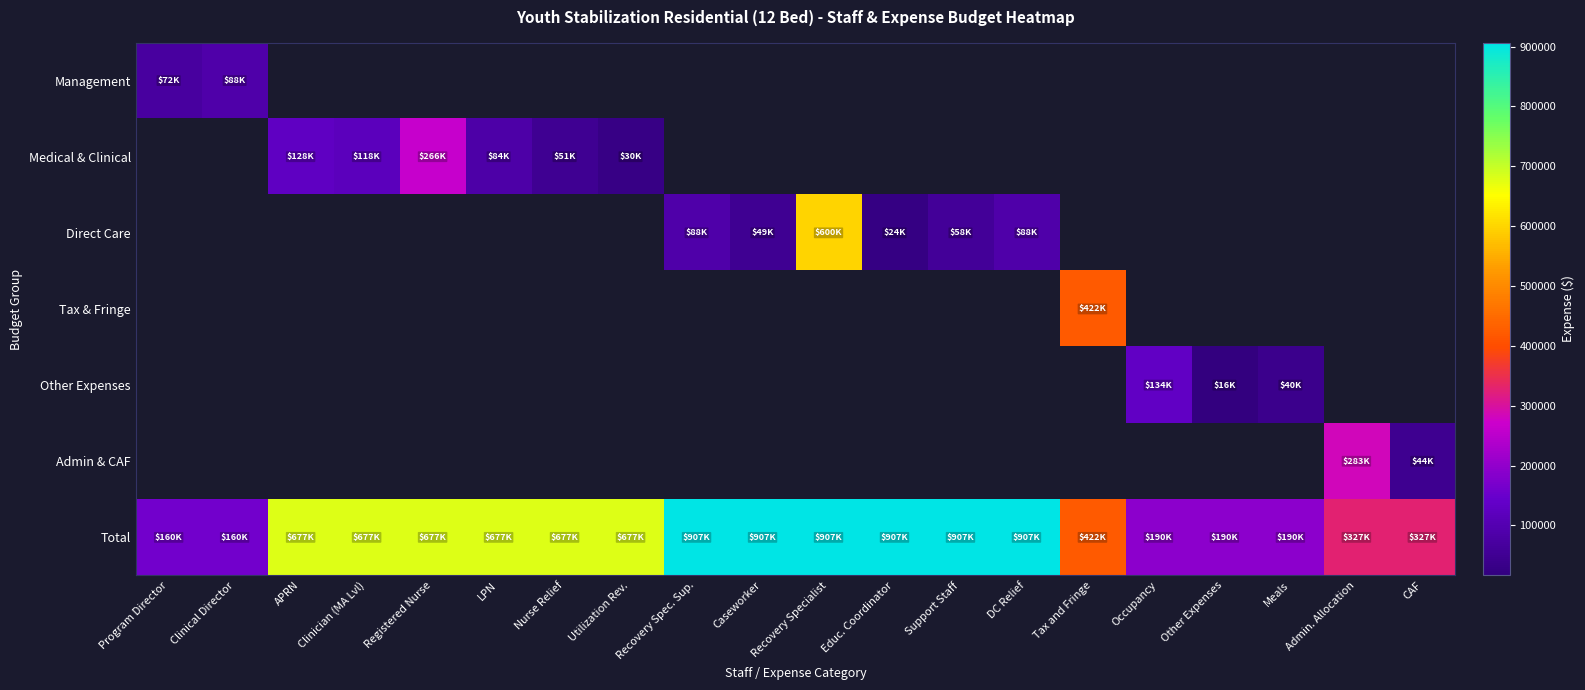

What is the difference between the Total values at Support Staff and Utilization Rev.?

229558.1